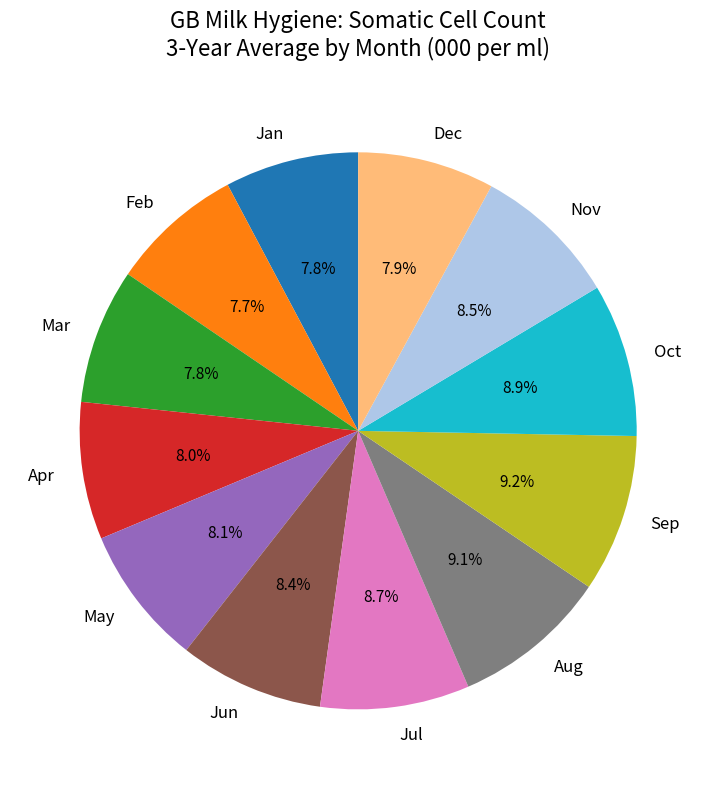

Count the number of slices in the pie.

12